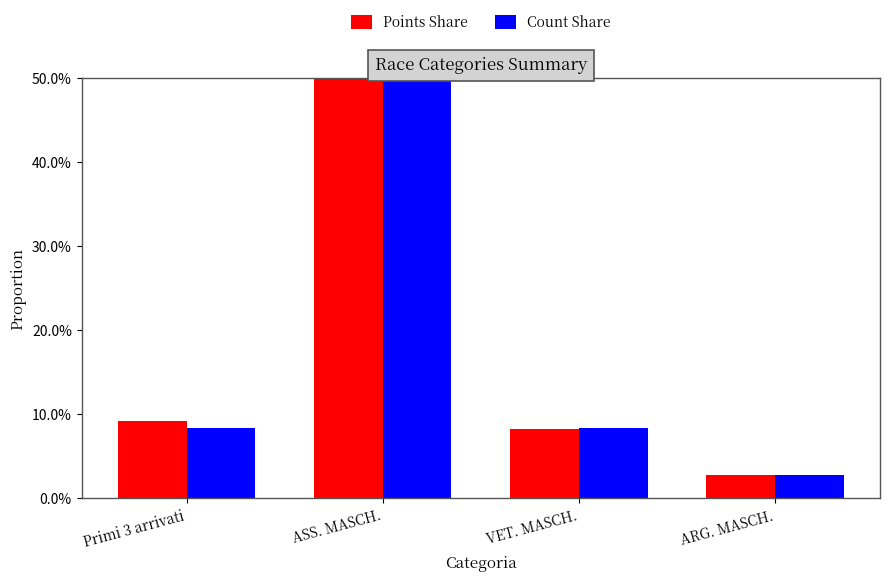

What are all the series names shown in the legend?

Points Share, Count Share